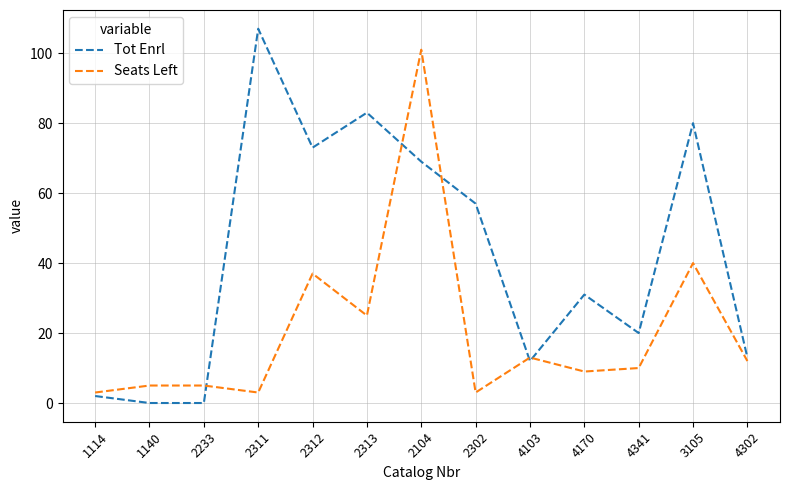

Rank the series by their maximum value, from lowest to highest.

Seats Left, Tot Enrl